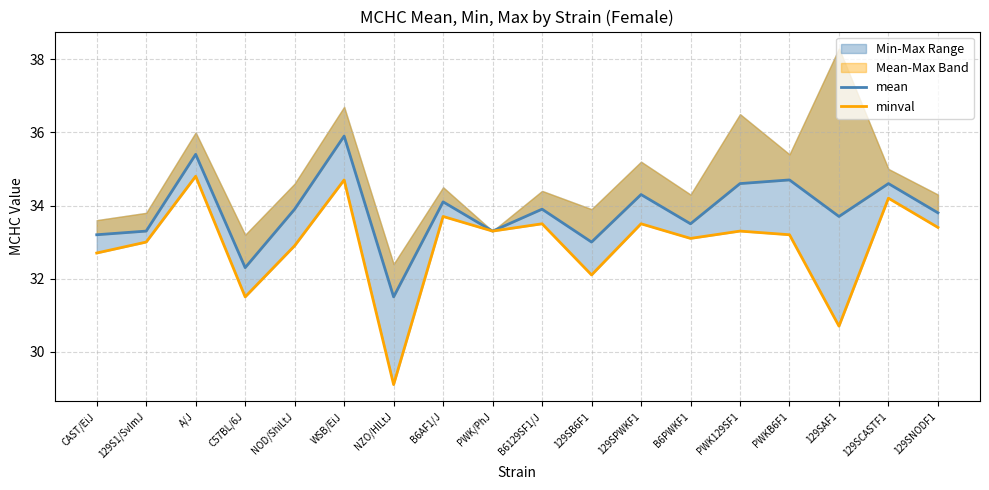

Which label corresponds to the smallest value in the chart?

NZO/HlLtJ